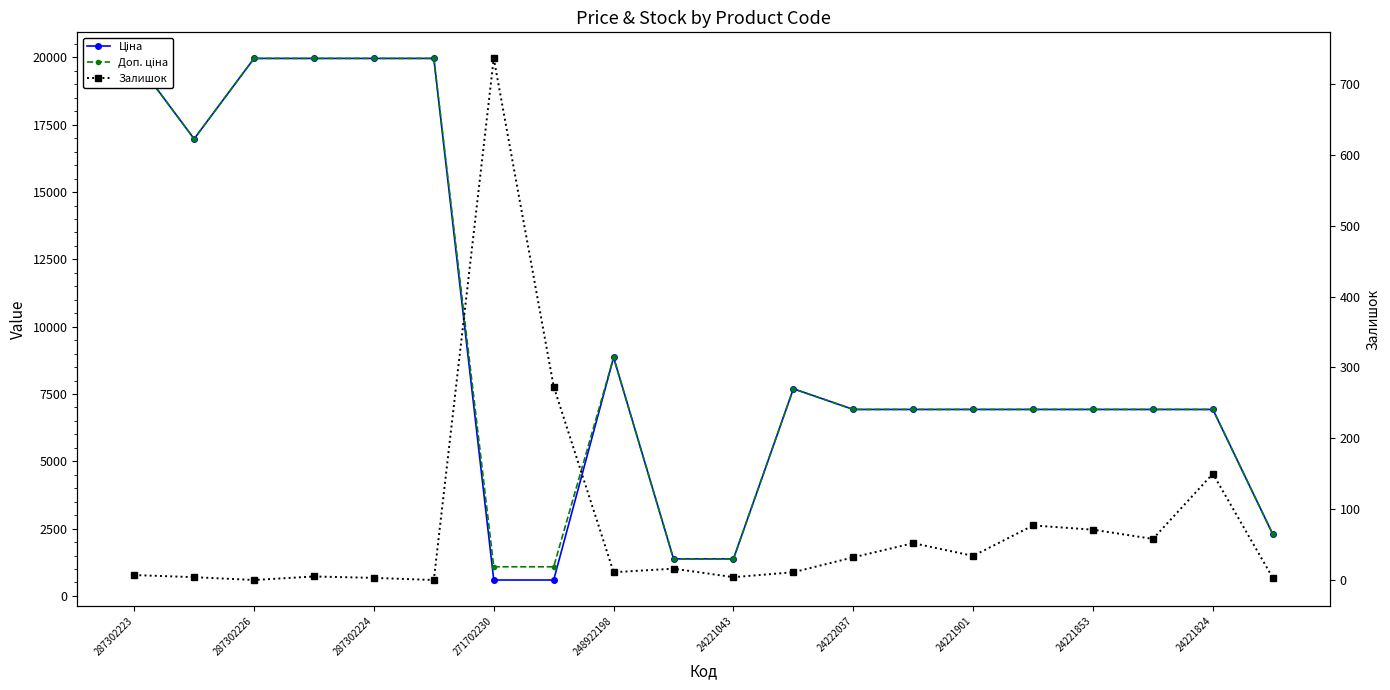

Is it true that Залишок equals 1.8 at 287302226?

False